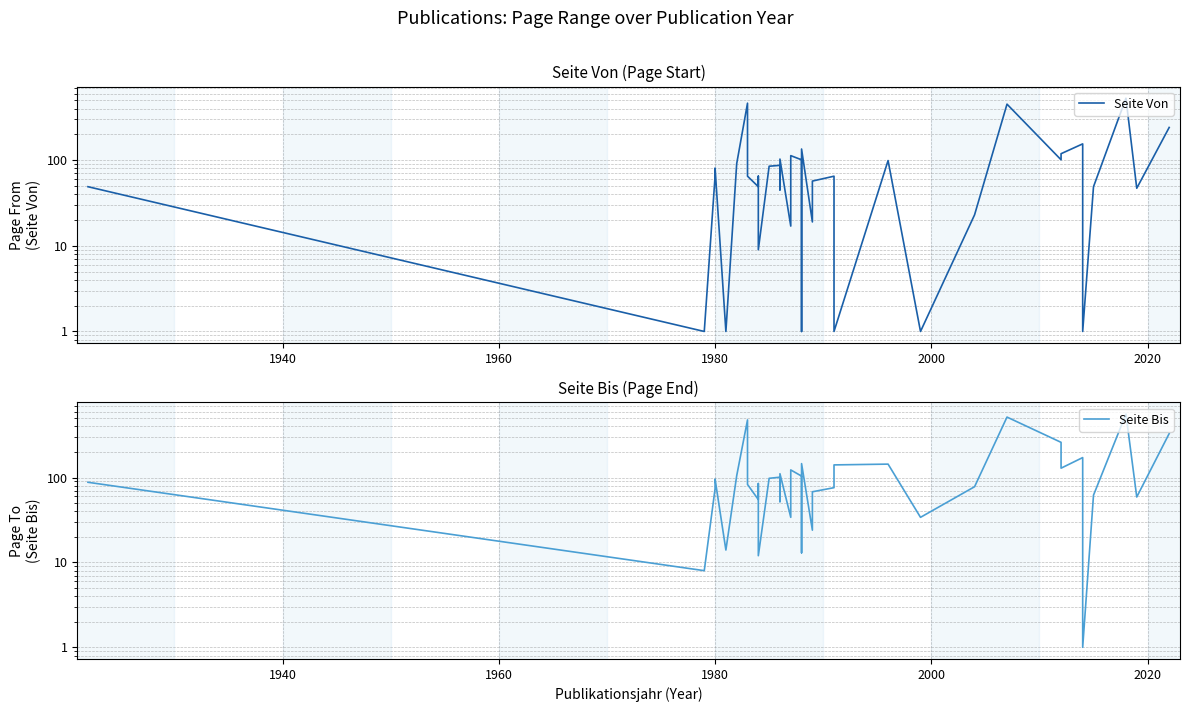

How many distinct data groups are displayed?

2